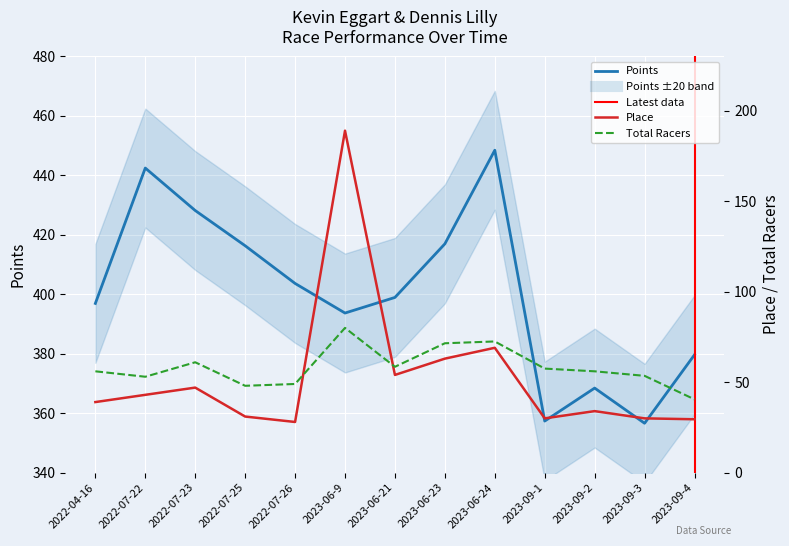

At which category does Place reach its first local valley?

2022-07-26